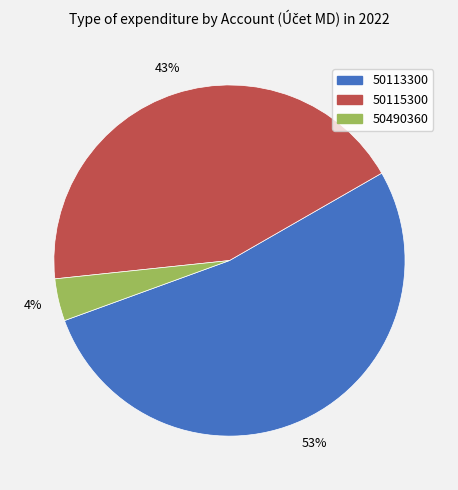

How many segments does this pie chart have?

3